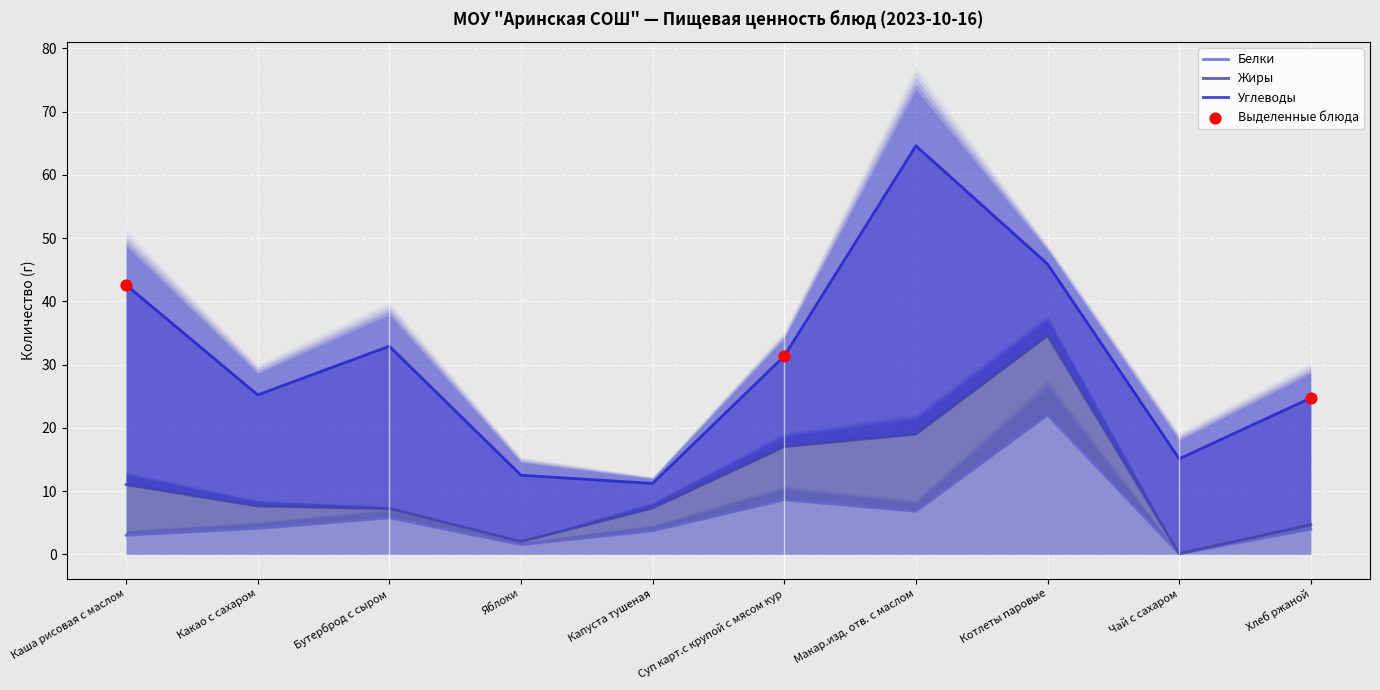

Is the value of Углеводы at Бутерброд с сыром greater than the value of Белки at Какао с сахаром?

Yes